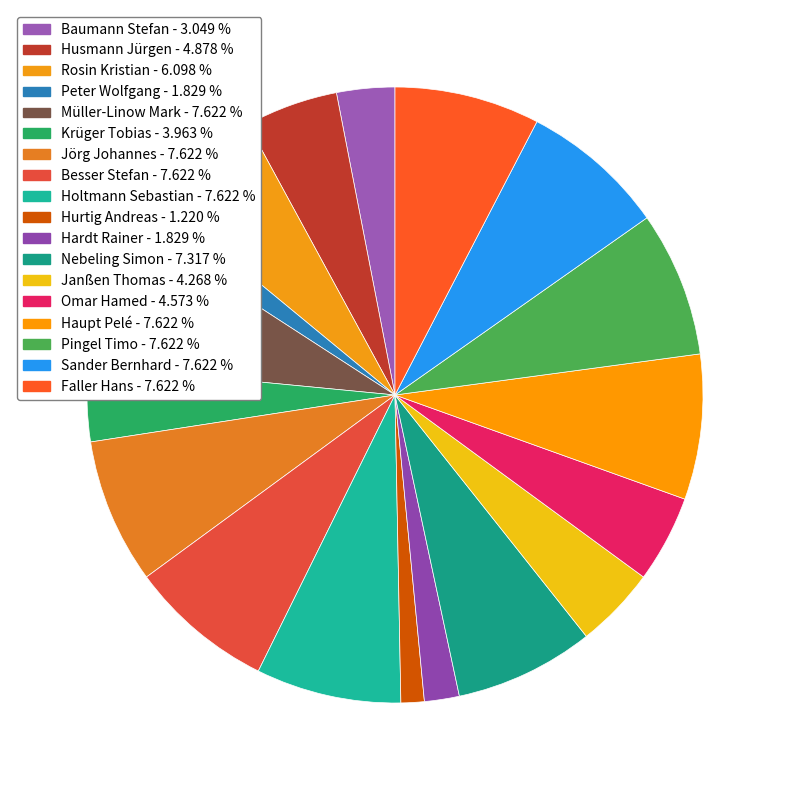

What is the change in value from Baumann Stefan to Hurtig Andreas?

-6